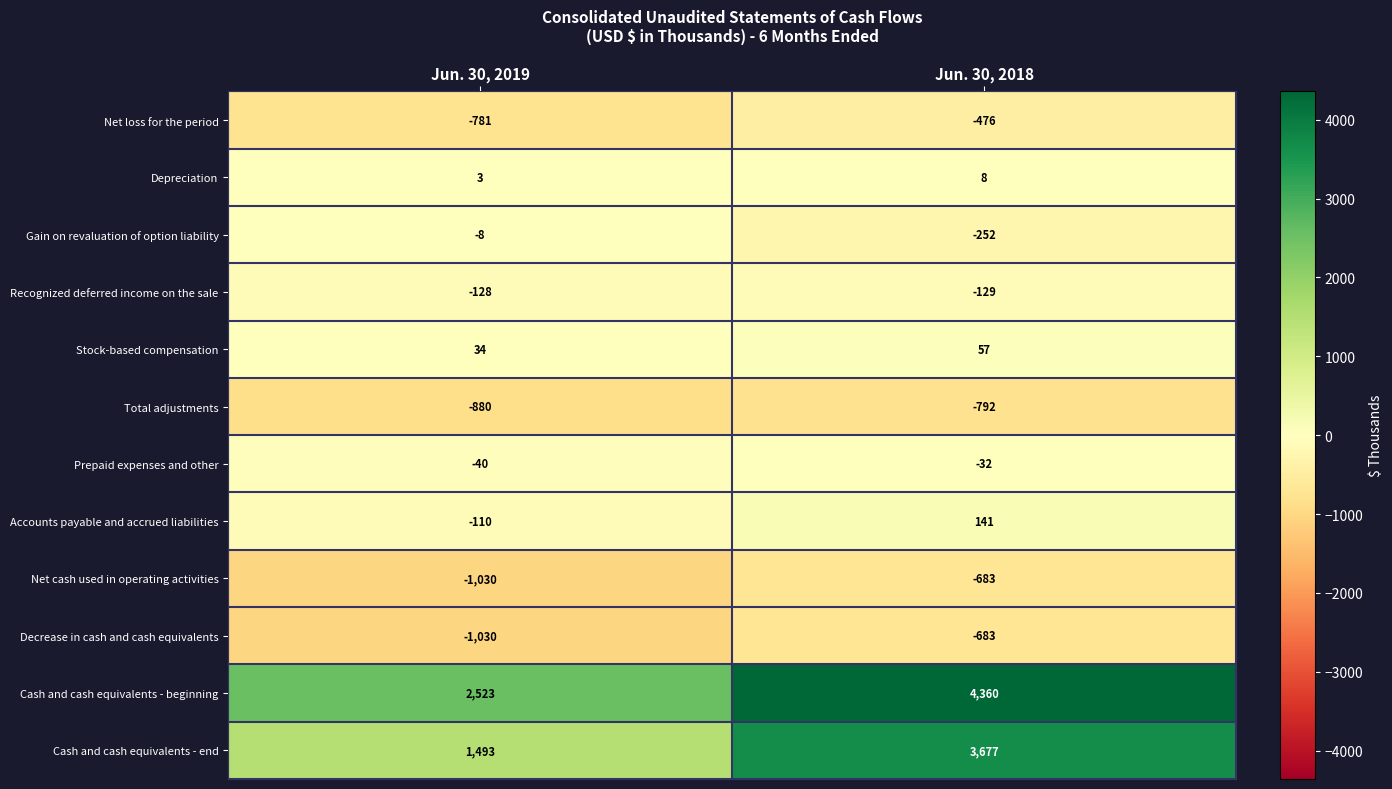

Is the value of Net cash used in operating activities at Jun. 30, 2018 greater than the value of Stock-based compensation at Jun. 30, 2018?

No